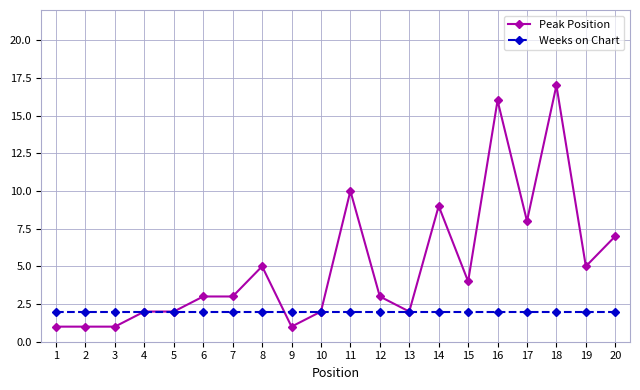

Reading left to right, transcribe all the data shown in this chart.

Peak Position: 1=1	2=1	3=1	4=2	5=2	6=3	7=3	8=5	9=1	10=2	11=10	12=3	13=2	14=9	15=4	16=16	17=8	18=17	19=5	20=7
Weeks on Chart: 1=2	2=2	3=2	4=2	5=2	6=2	7=2	8=2	9=2	10=2	11=2	12=2	13=2	14=2	15=2	16=2	17=2	18=2	19=2	20=2